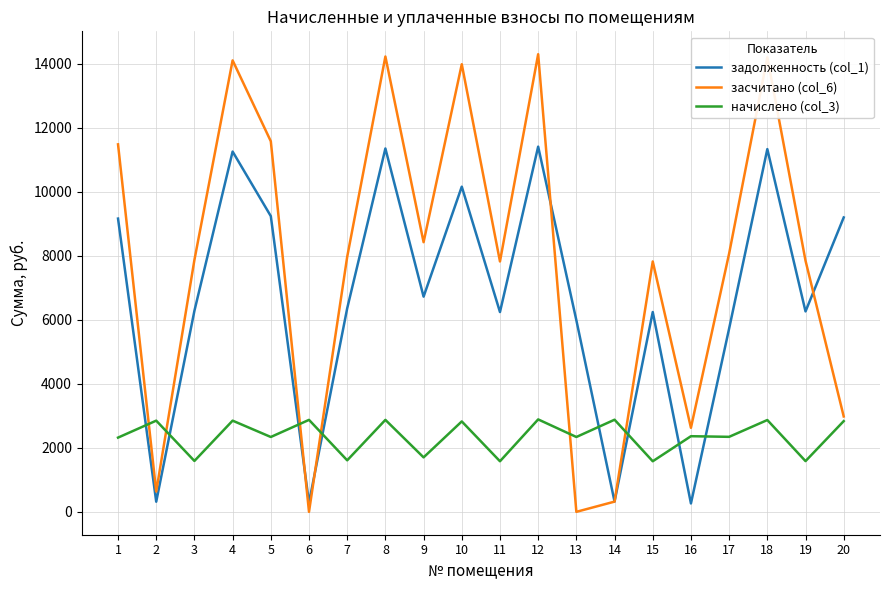

How many interior local peaks does the задолженность (col_1) series have?

6